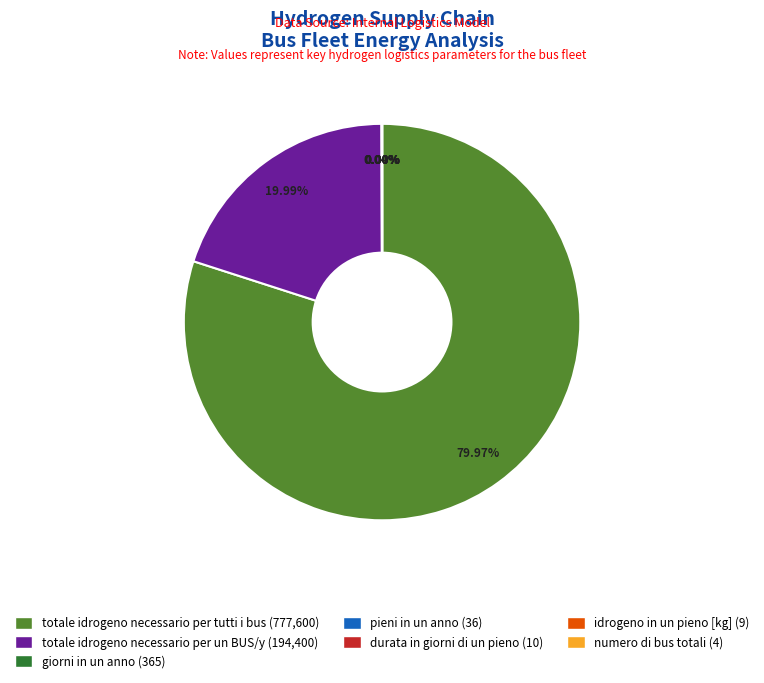

Is totale idrogeno necessario per tutti i bus (777,600) the majority of the pie?

Yes